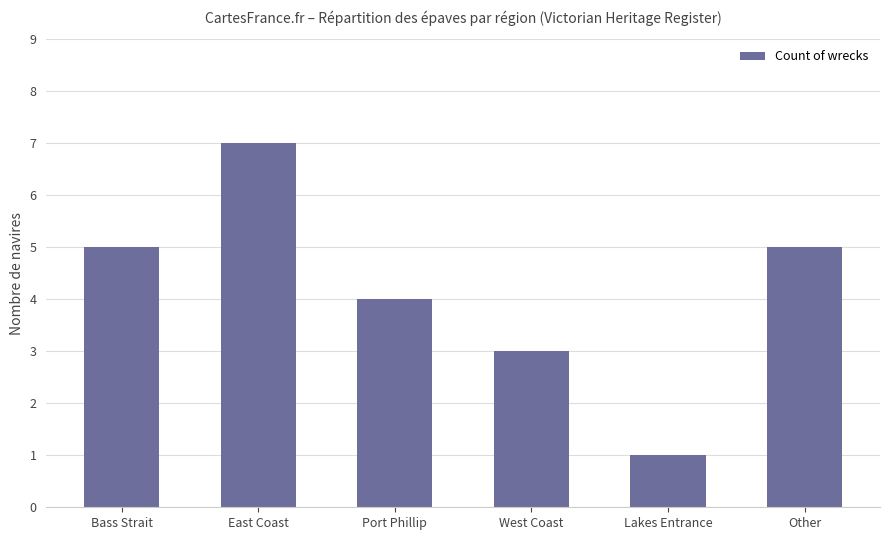

What is the label of the 1st bar from the left?

Bass Strait